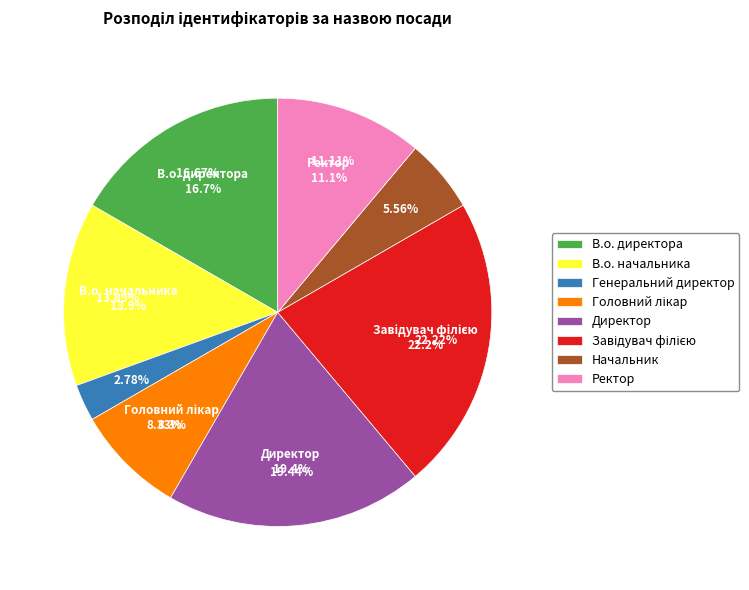

To the nearest percent, what is the combined percentage of Головний лікар and Начальник?

14%